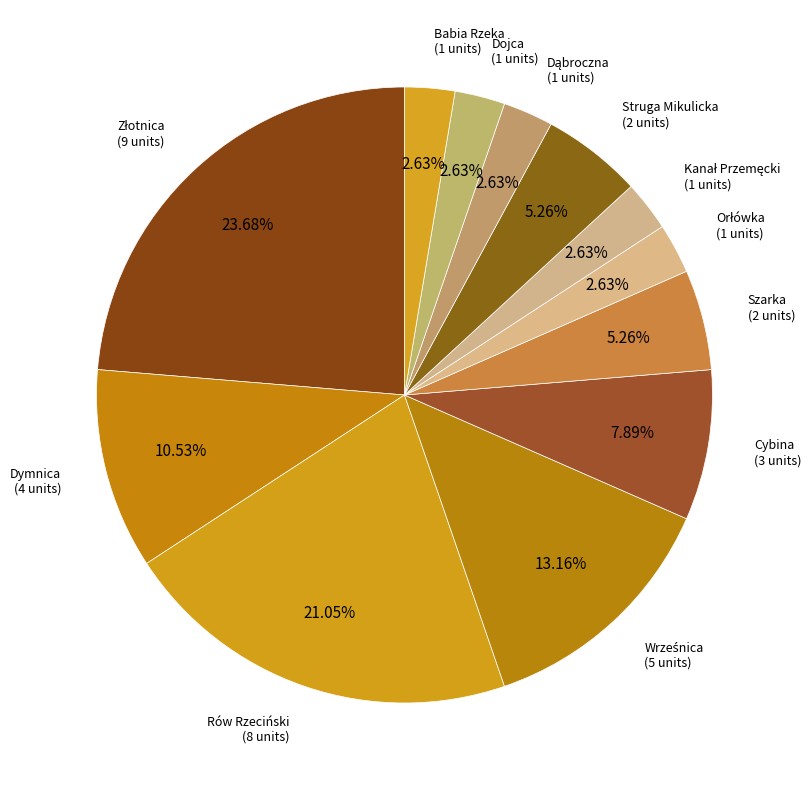

How many slices are in this pie chart?

12